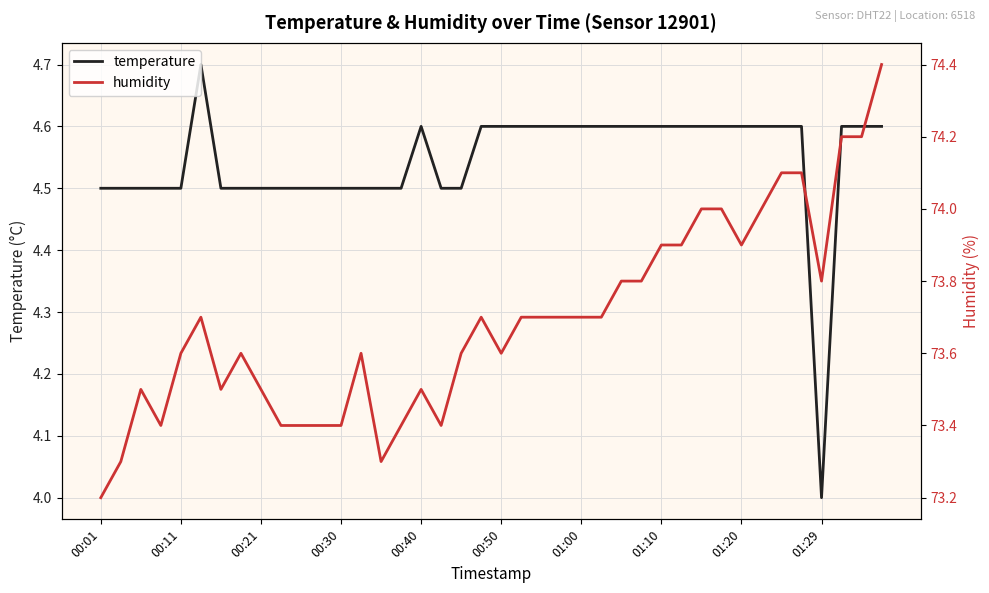

What is the maximum value for humidity?

74.4